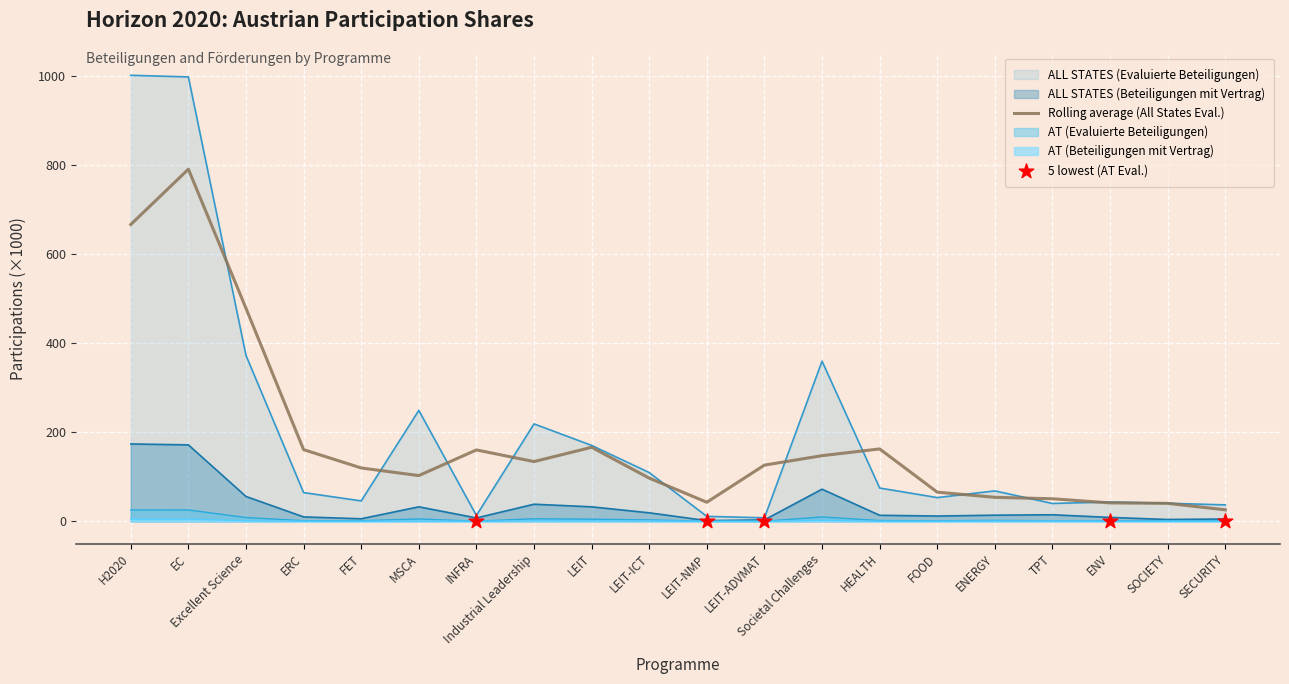

At how many categories does at least one series exceed 723?

2